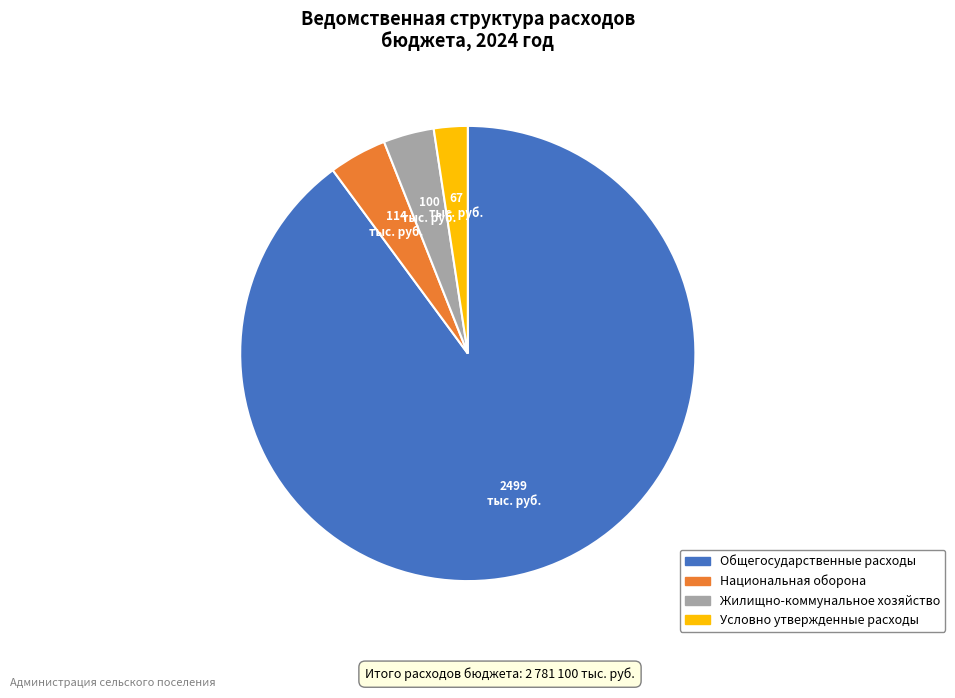

Does any single category account for the majority?

Yes